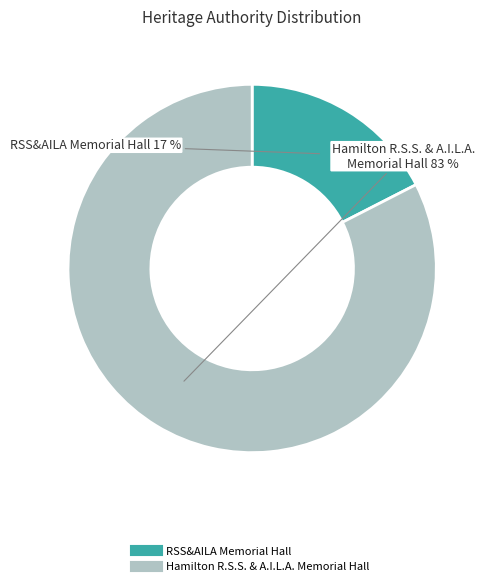

Does RSS&AILA Memorial Hall represent more than half of the total?

No